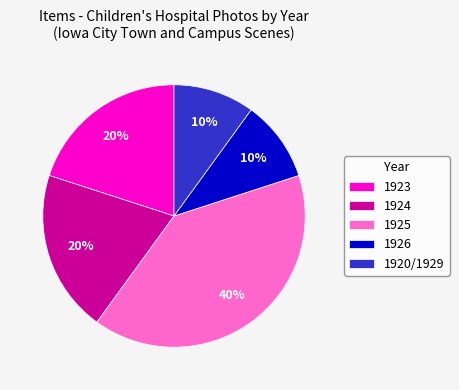

The 1923 slice represents 20% of the pie. True or false?

True